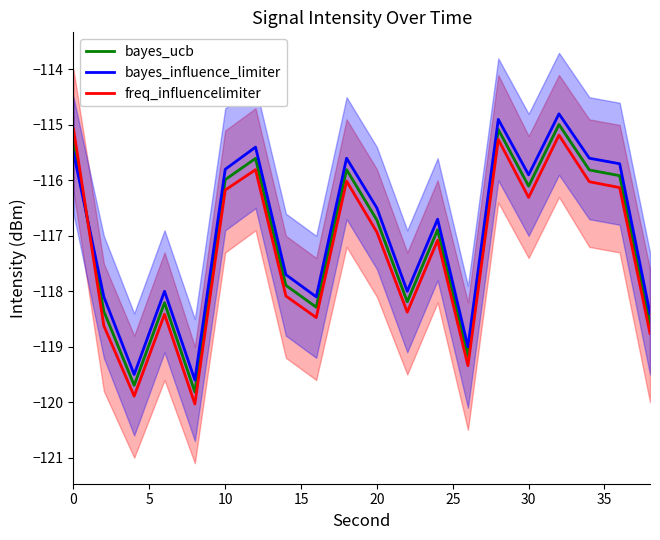

How many data points in bayes_influence_limiter are above -116?

9